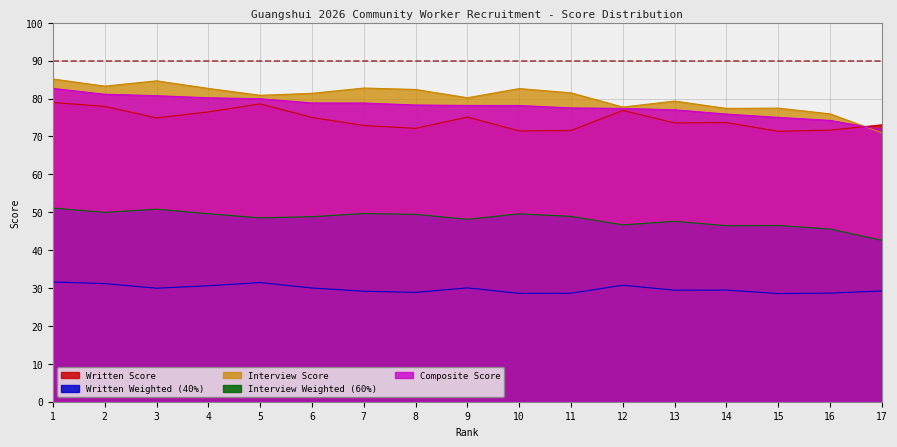

What are all the series names shown in the legend?

Written Score, Written Weighted (40%), Interview Score, Interview Weighted (60%), Composite Score